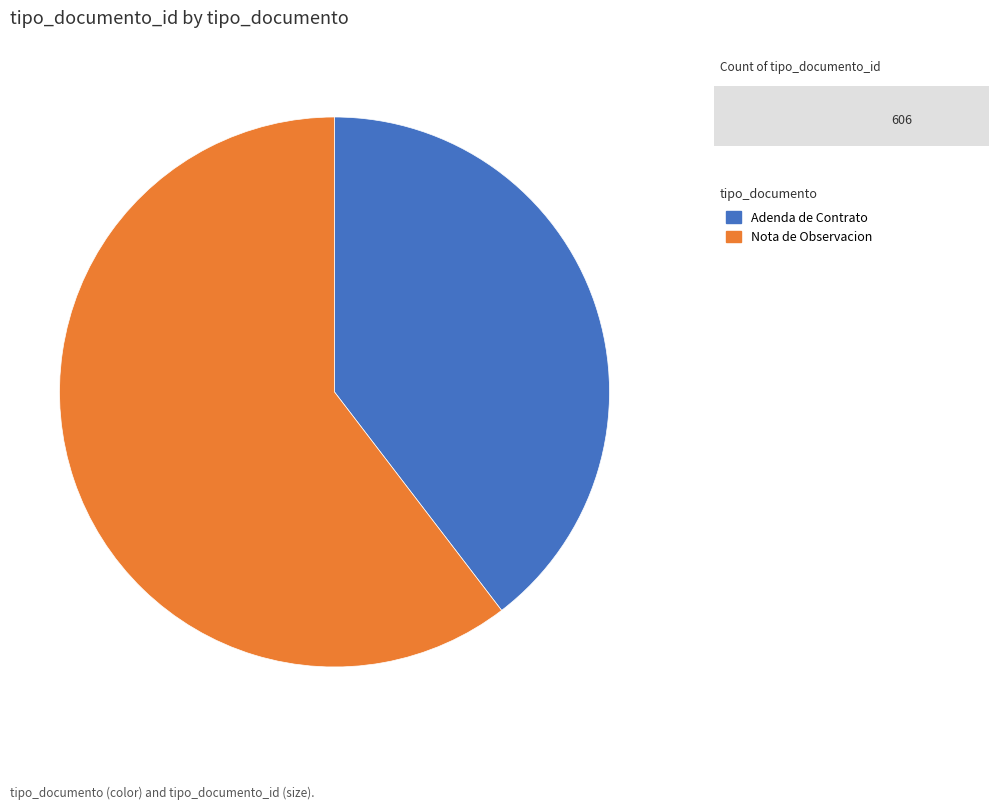

Do Nota de Observacion and Adenda de Contrato together represent more than half of the pie?

Yes